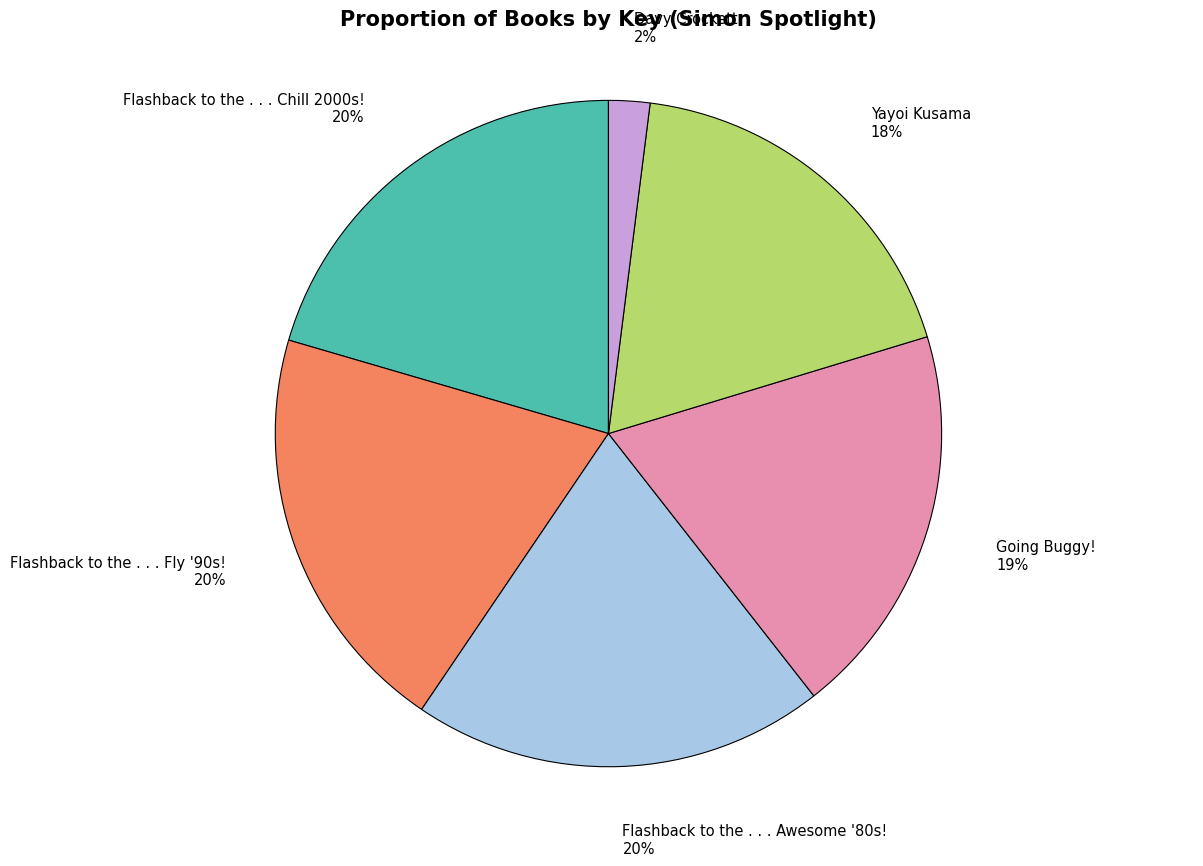

Do Flashback to the . . . Chill 2000s! and Flashback to the . . . Fly '90s! together represent more than half of the pie?

No